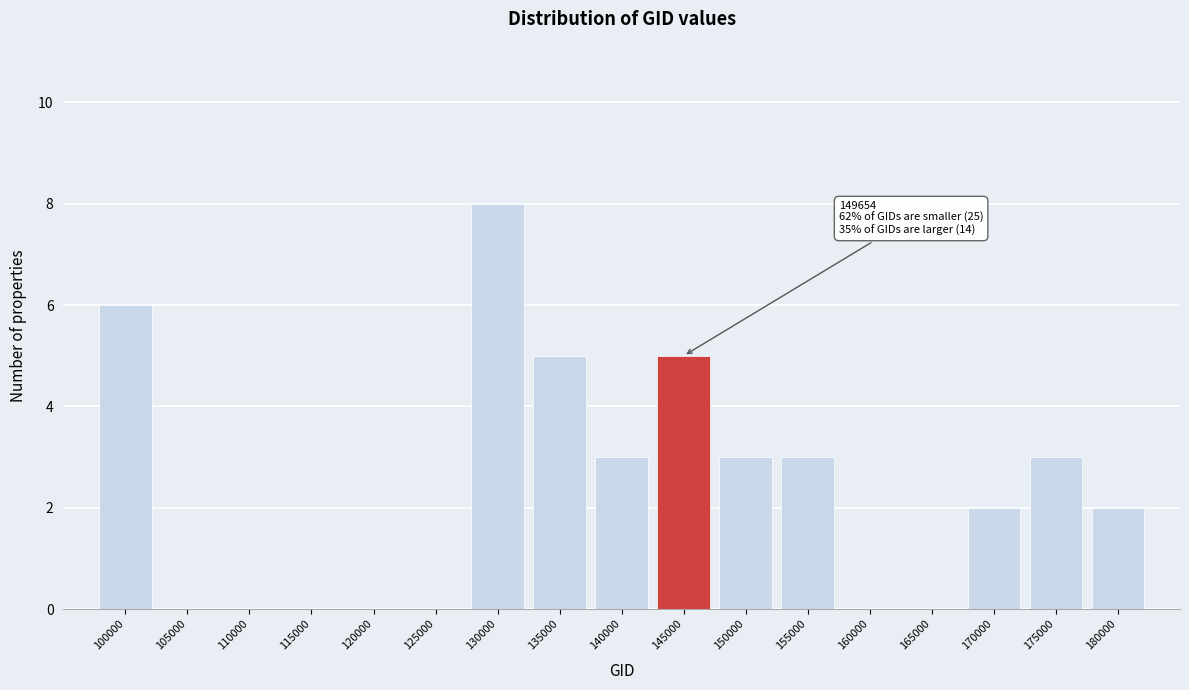

Reading left to right, transcribe all the data shown in this chart.

100000=6	105000=0	110000=0	115000=0	120000=0	125000=0	130000=8	135000=5	140000=3	145000=5	150000=3	155000=3	160000=0	165000=0	170000=2	175000=3	180000=2